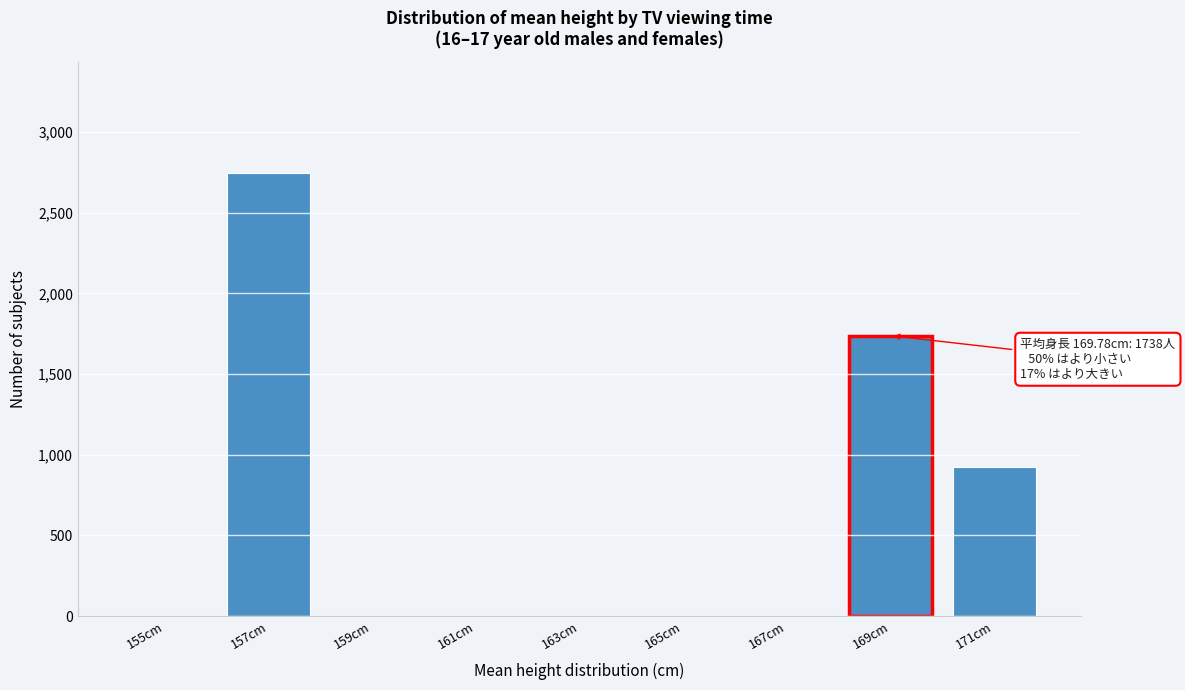

Reading left to right, transcribe all the data shown in this chart.

155cm=0	157cm=2747	159cm=0	161cm=0	163cm=0	165cm=0	167cm=0	169cm=1738	171cm=925